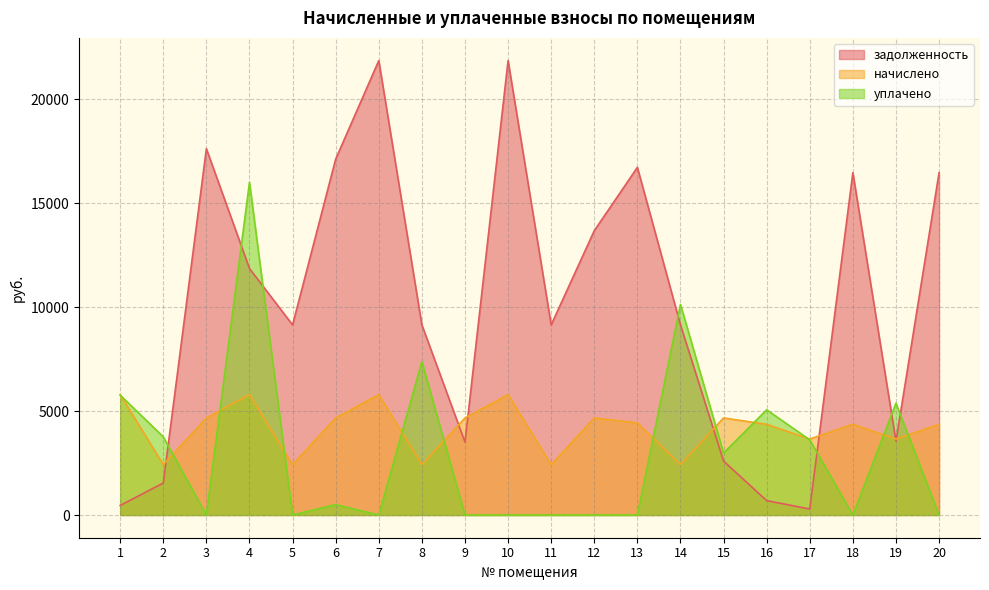

At which category does the chart reach its minimum across all series?

3